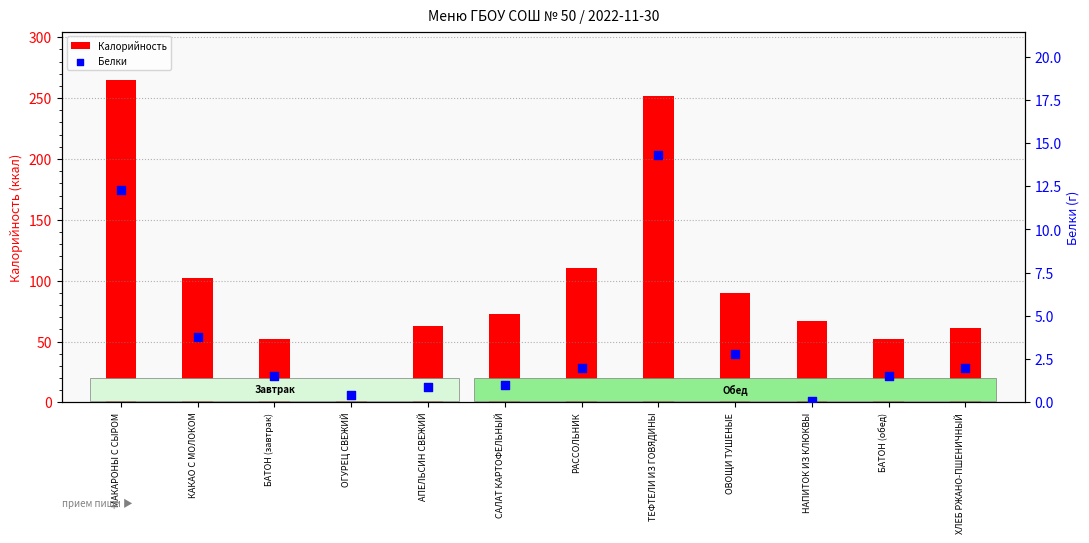

At which category is the sum across all series the highest?

МАКАРОНЫ С СЫРОМ